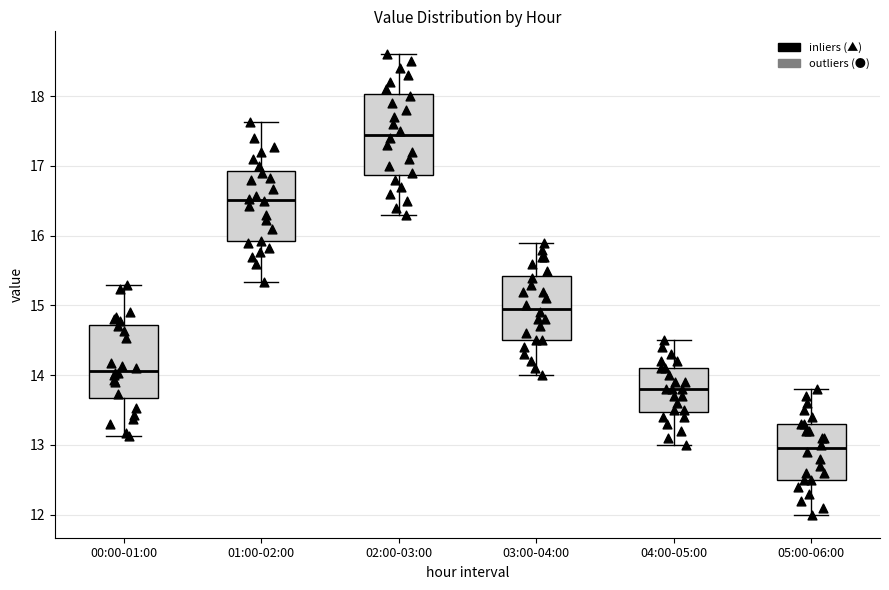

Which box's median line is the lowest?

05:00-06:00